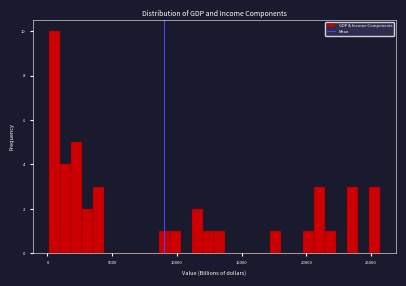

Read against the x-axis, roughly where is the centre of the tallest bar?

500